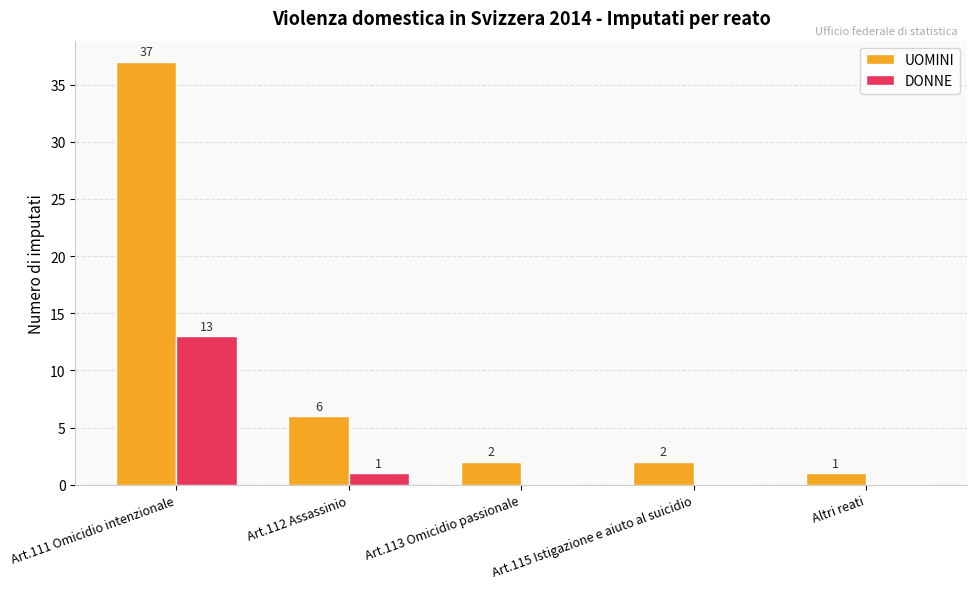

Reading left to right, transcribe all the data shown in this chart.

UOMINI: Art.111 Omicidio intenzionale=37	Art.112 Assassinio=6	Art.113 Omicidio passionale=2	Art.115 Istigazione e aiuto al suicidio=2	Altri reati=1
DONNE: Art.111 Omicidio intenzionale=13	Art.112 Assassinio=1	Art.113 Omicidio passionale=0	Art.115 Istigazione e aiuto al suicidio=0	Altri reati=0